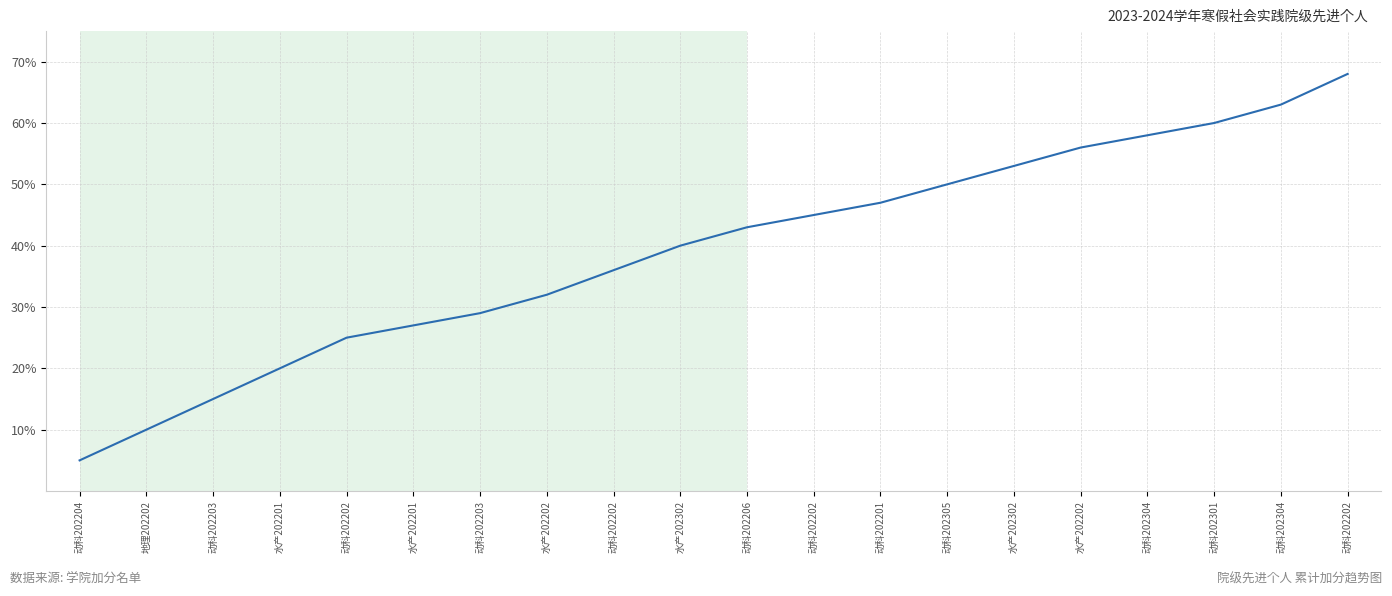

Does the chart display data point markers on the line(s)?

No